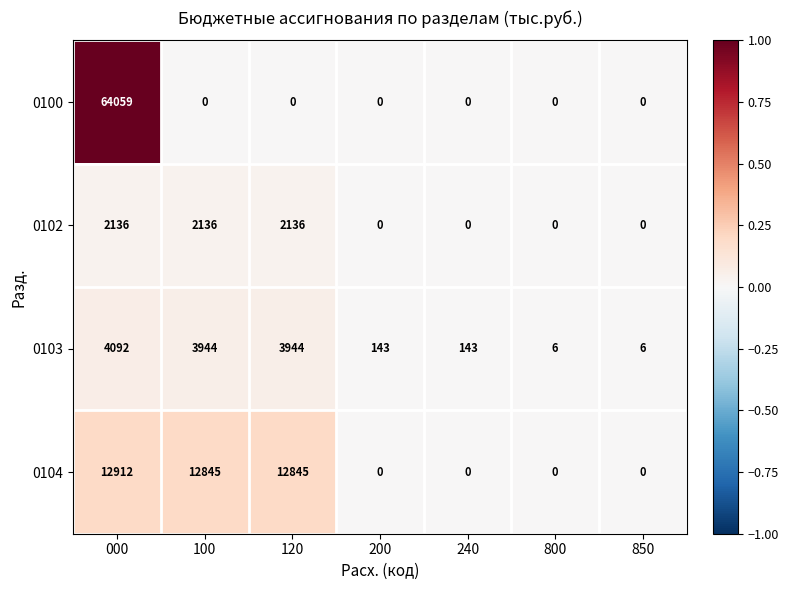

What is the maximum value shown in the chart?

64059